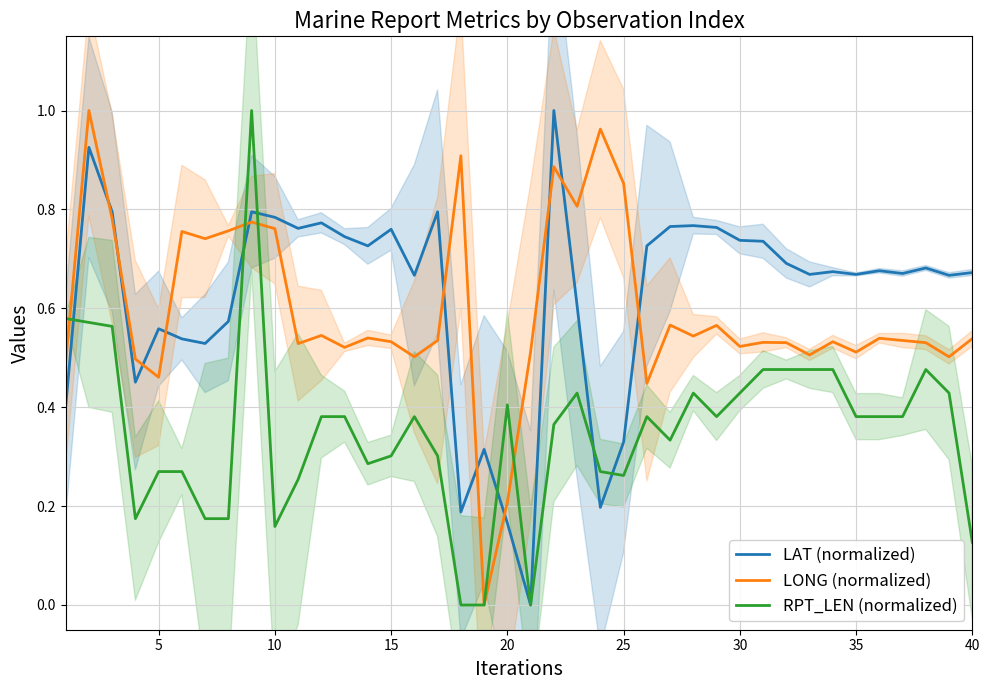

How many distinct data groups are displayed?

3